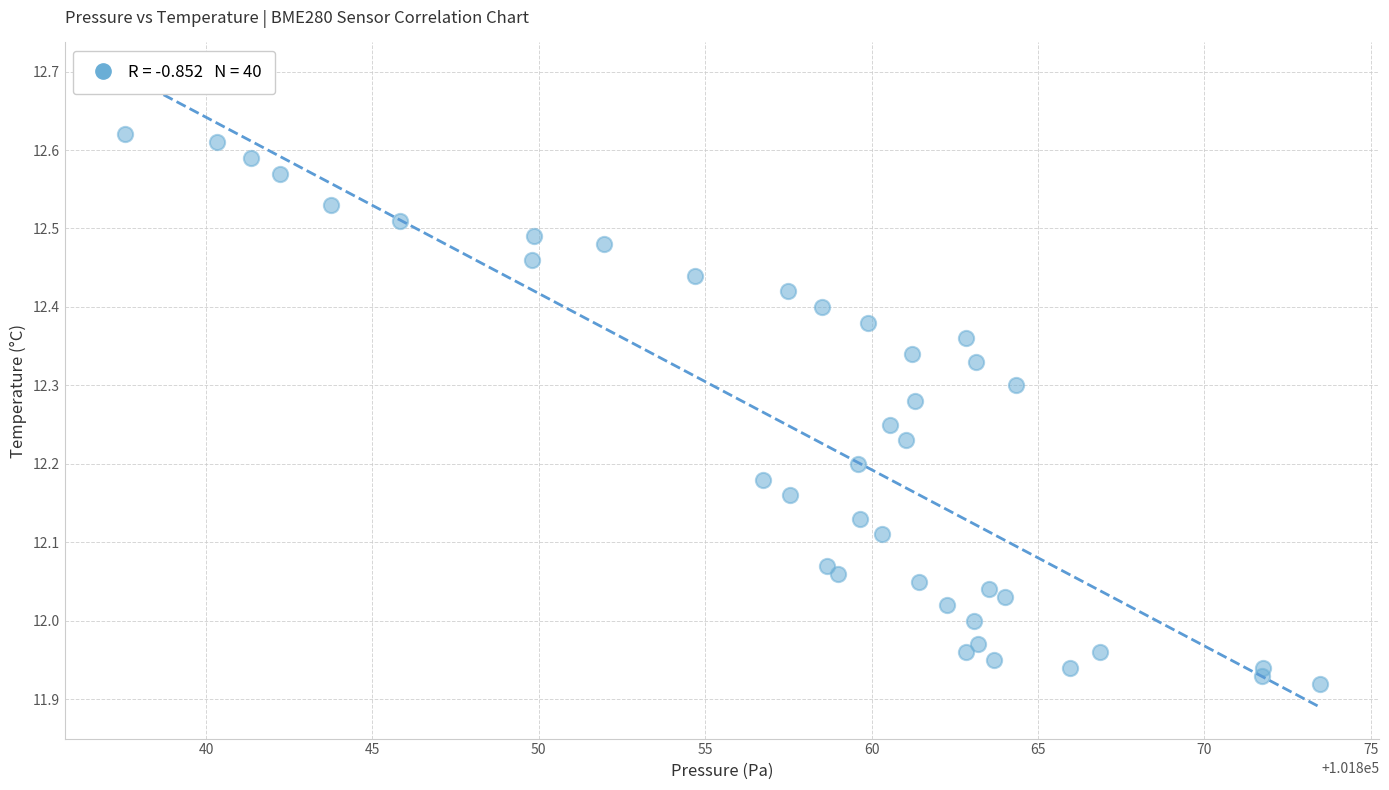

What is the range of X values (max minus min)?

35.9